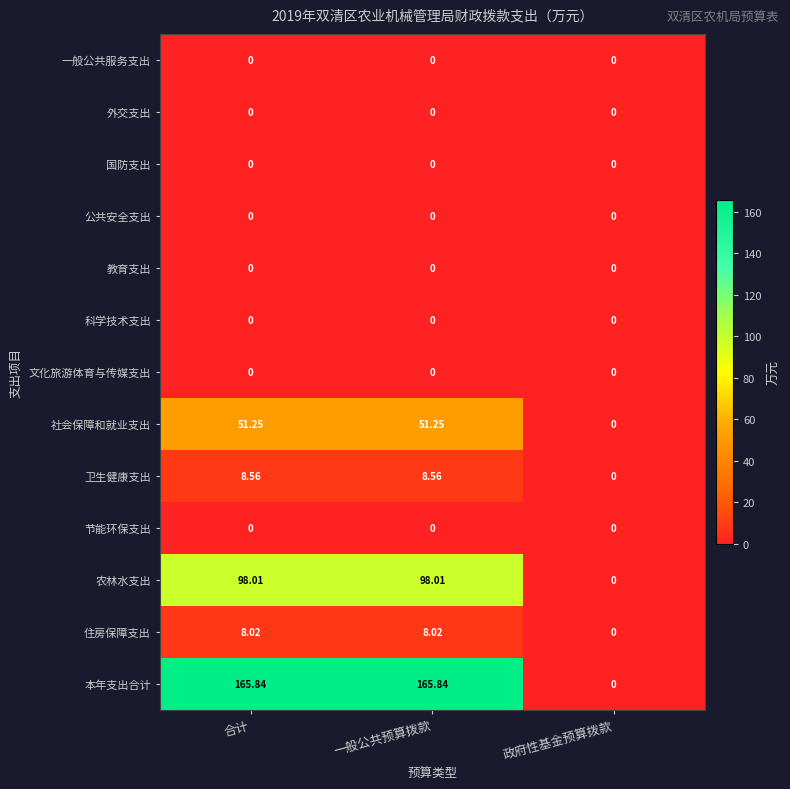

Which series has the largest range (max minus min)?

本年支出合计